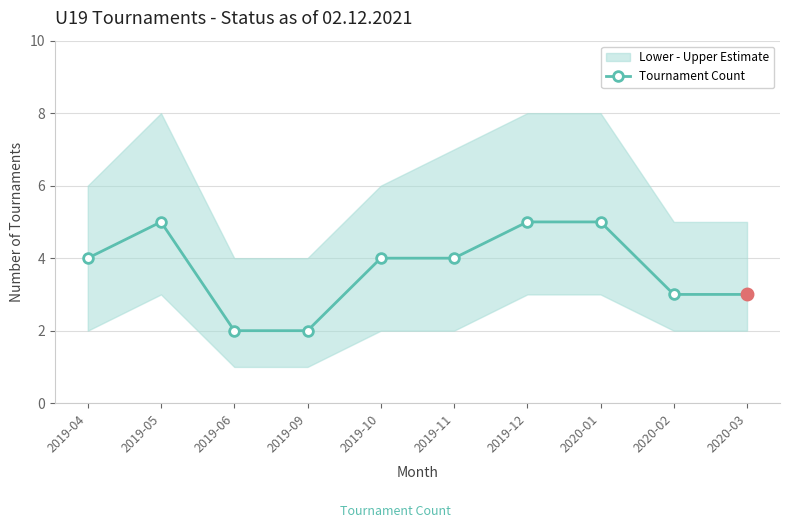

What is the average value?

4